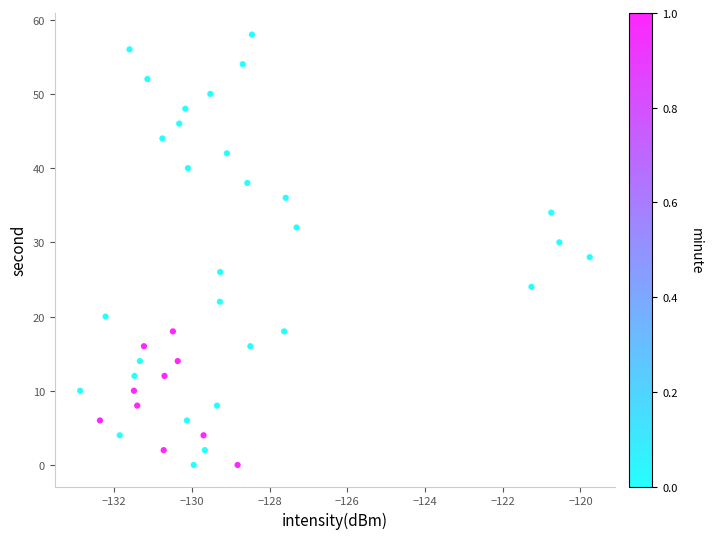

What is the range of Y values (max minus min)?

58